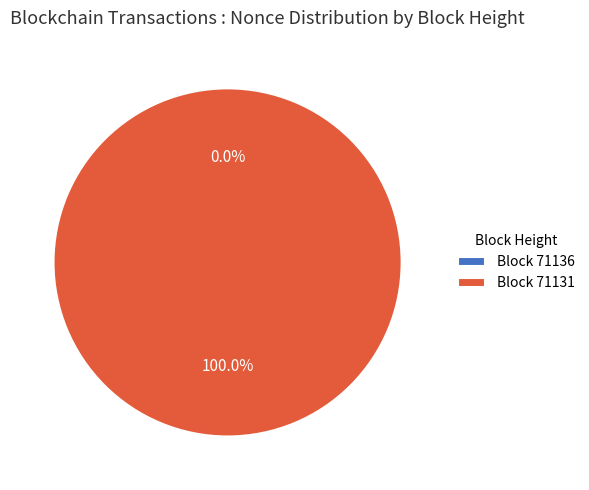

To the nearest percent, what is the combined percentage of 71131 and 71136?

100%